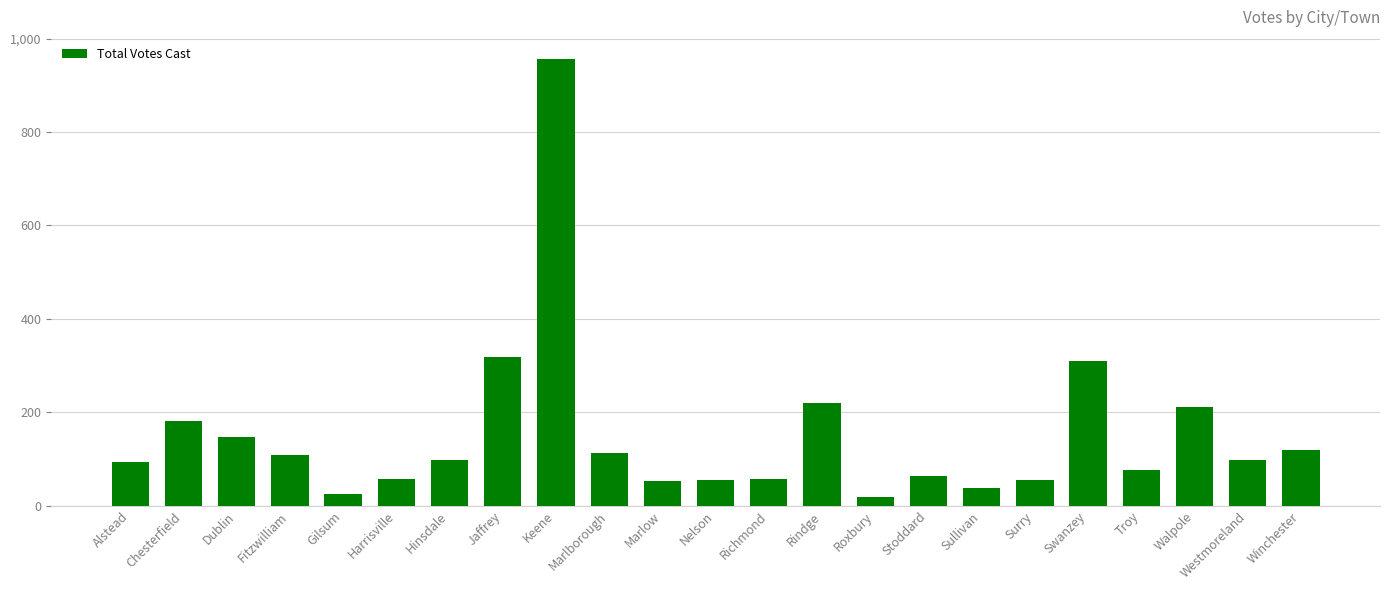

How many data points does each series have?

23